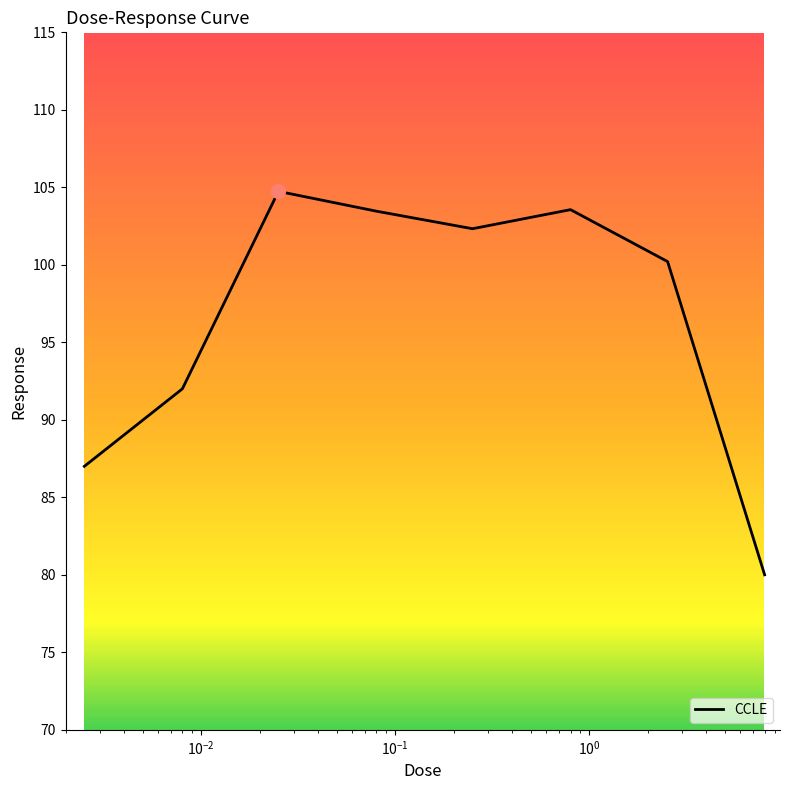

Count the number of categories in the chart.

8